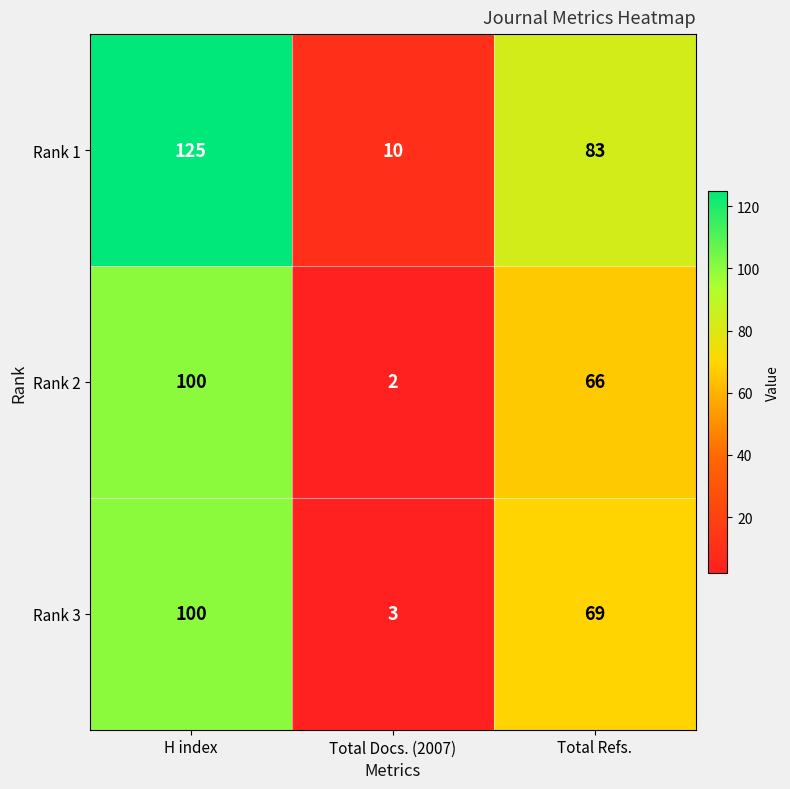

The Rank 2 series shows 93 at Total Refs.. True or false?

False